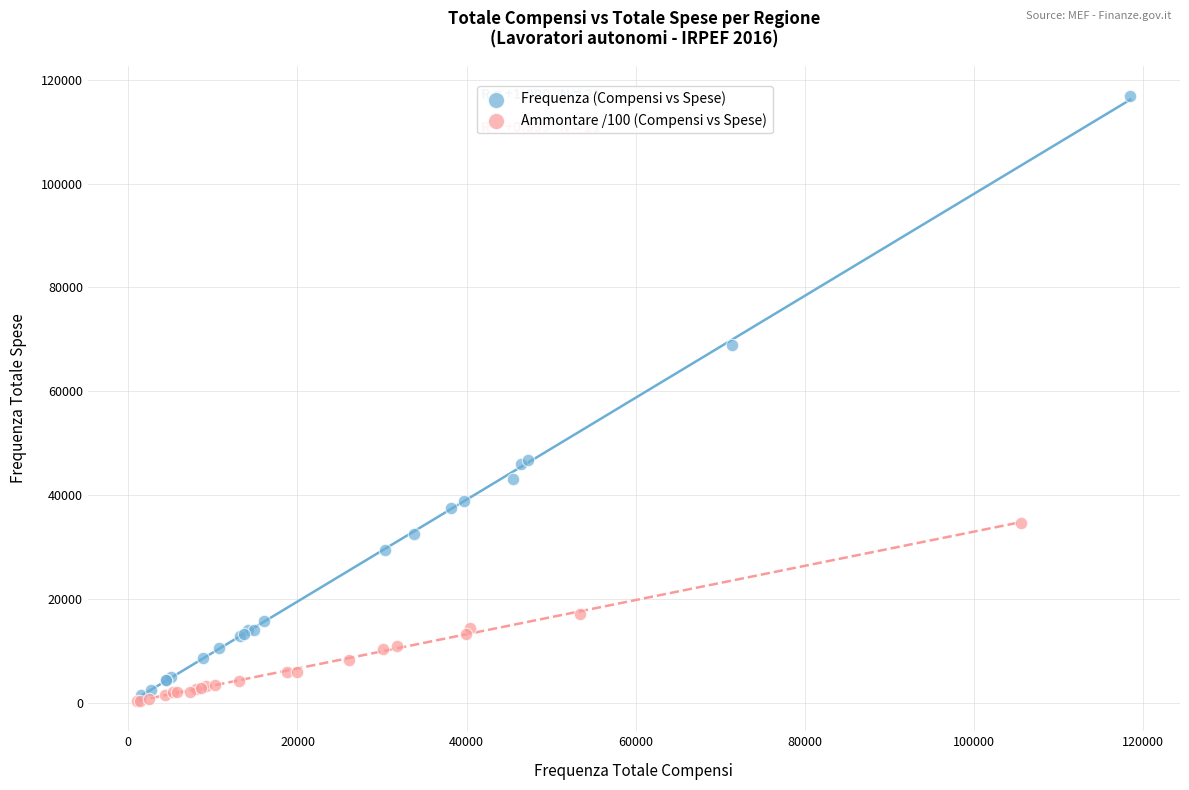

Which series reaches the maximum Y coordinate?

Frequenza (Compensi vs Spese)